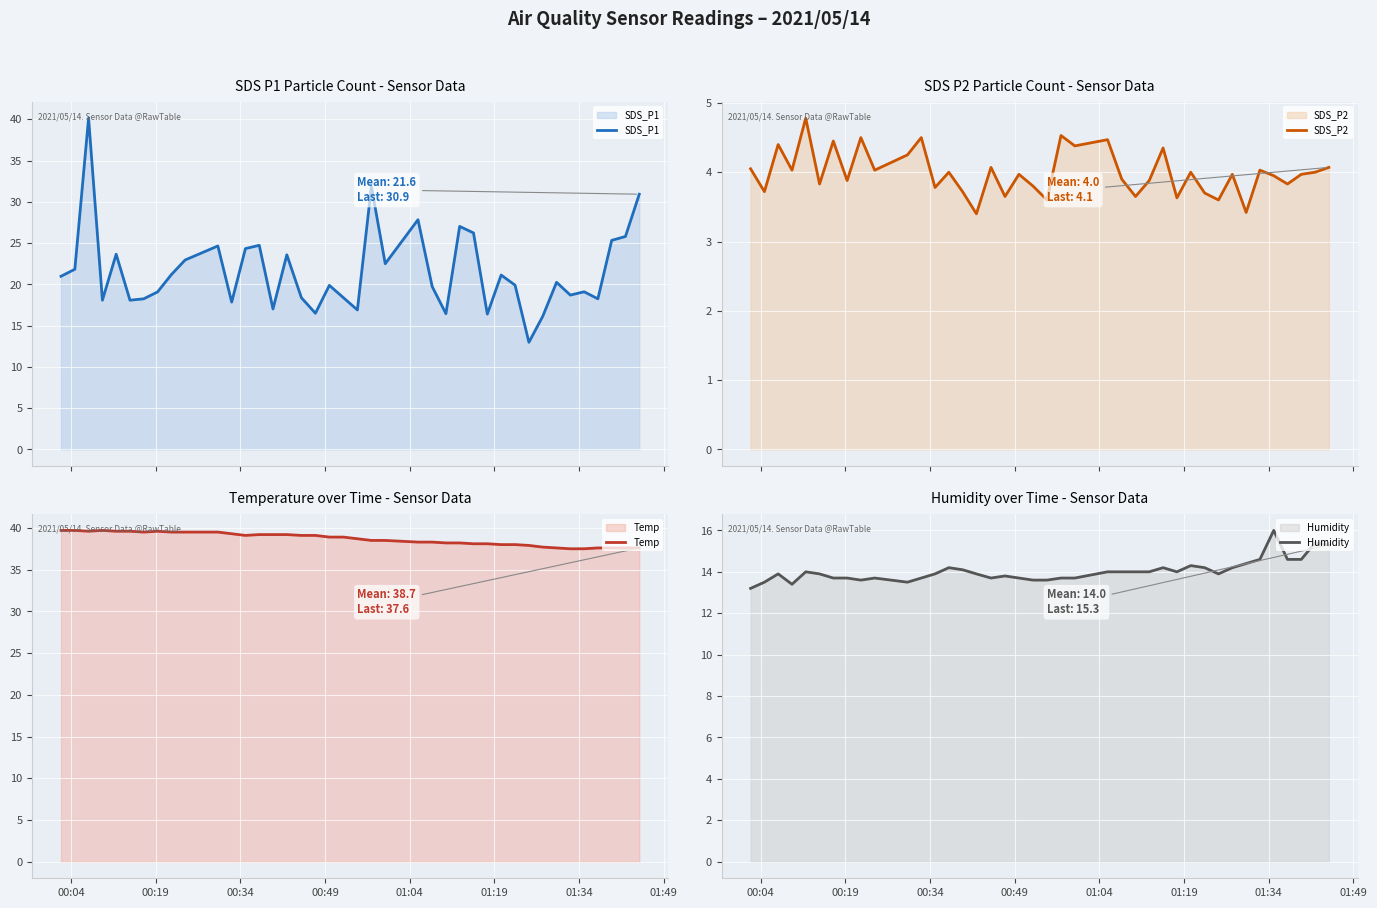

In SDS_P2, how many points are lower than both neighbors (excluding endpoints)?

15